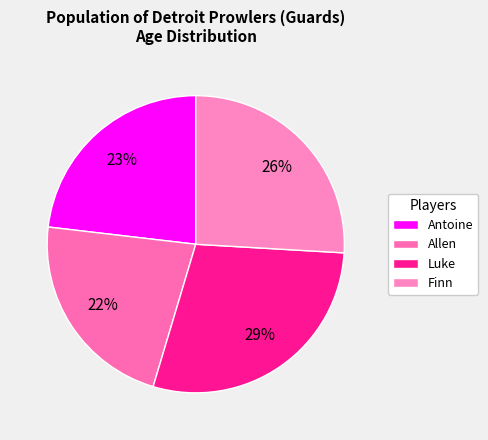

Rank the categories by value from highest to lowest.

Luke, Finn, Antoine, Allen